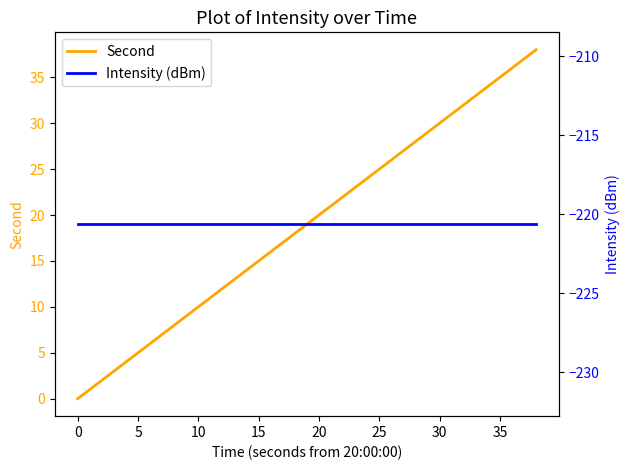

Is it true that Second equals 20 at 20?

True